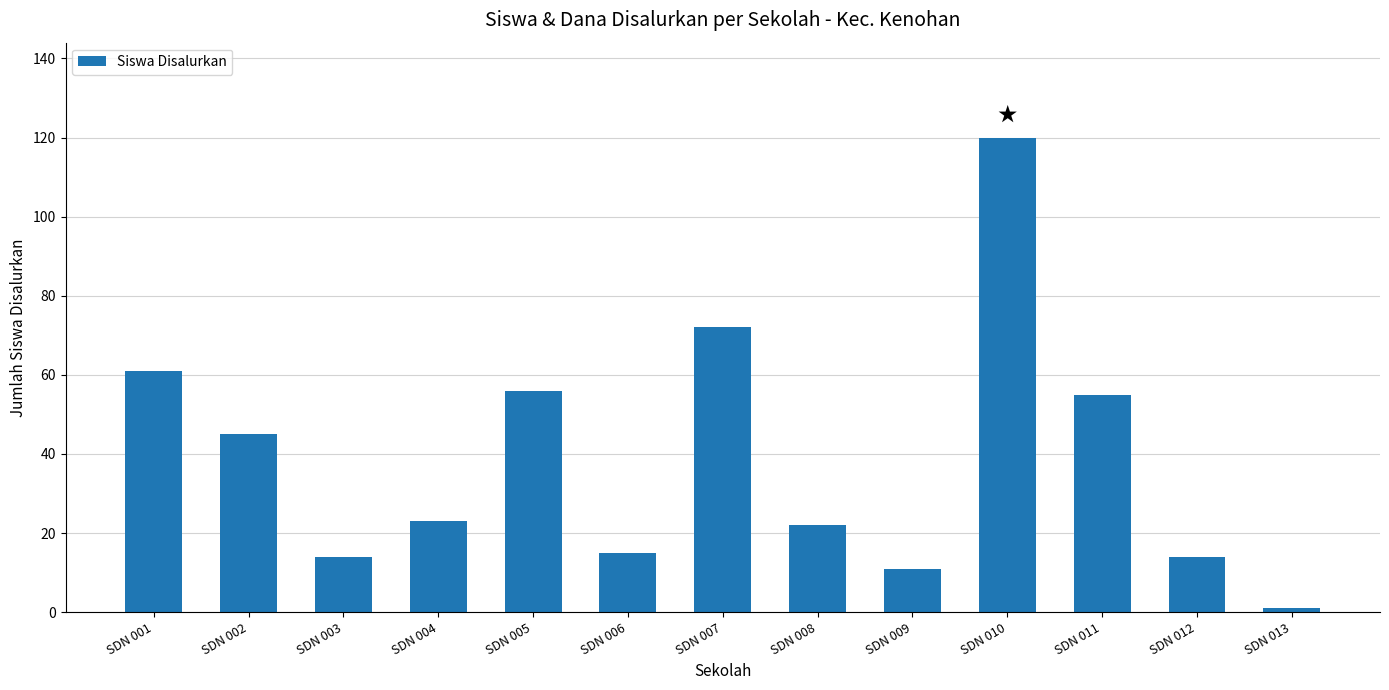

Are the bars horizontal?

No